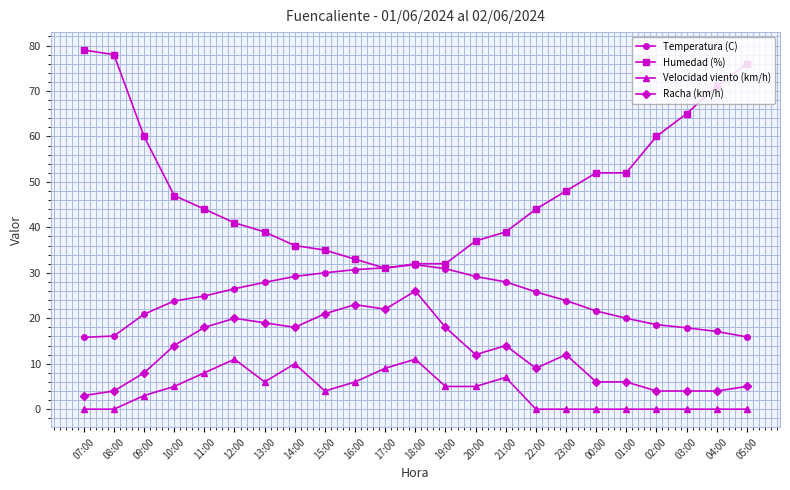

At 21:00, list the series in order from smallest to largest.

Velocidad viento (km/h), Racha (km/h), Temperatura (C), Humedad (%)